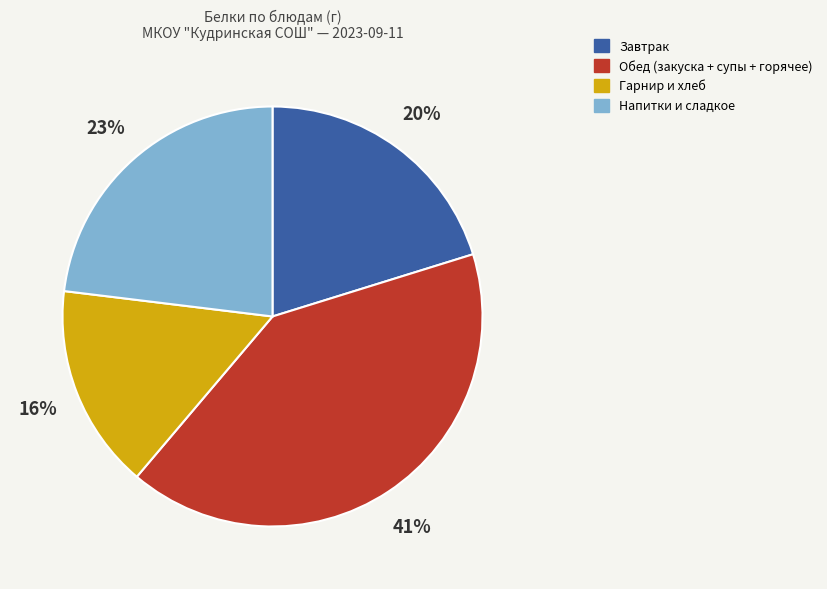

Is there a majority slice in this chart?

No